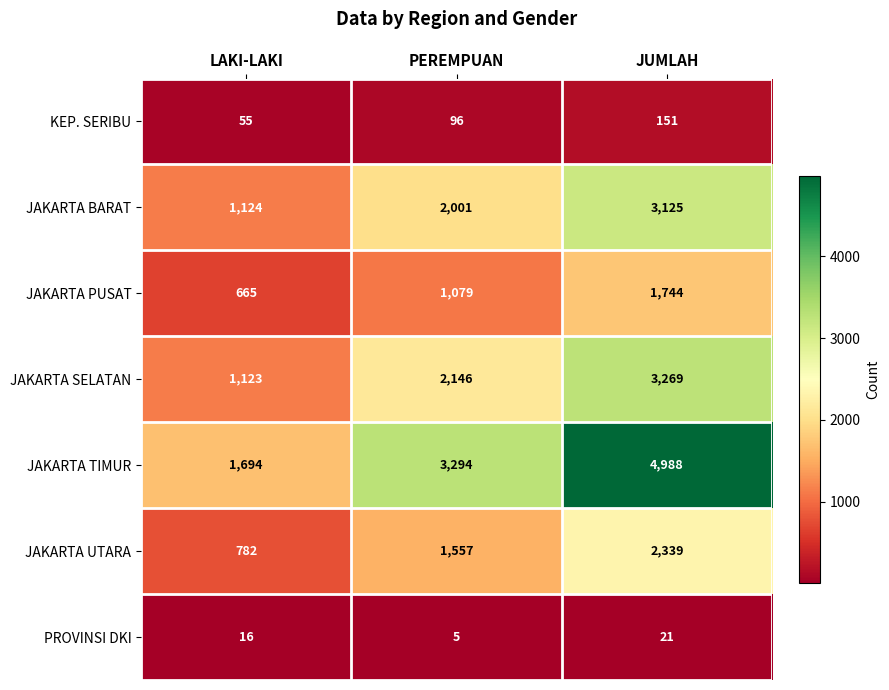

How many values in the JAKARTA BARAT series are below 2001?

1